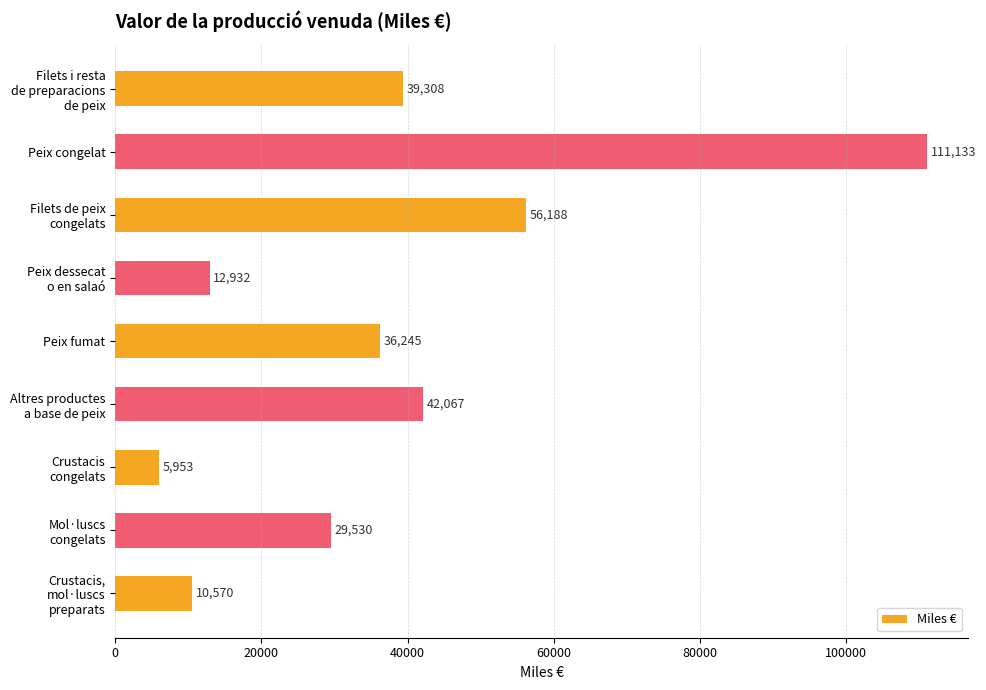

What is the difference between the maximum and second lowest values?

100563